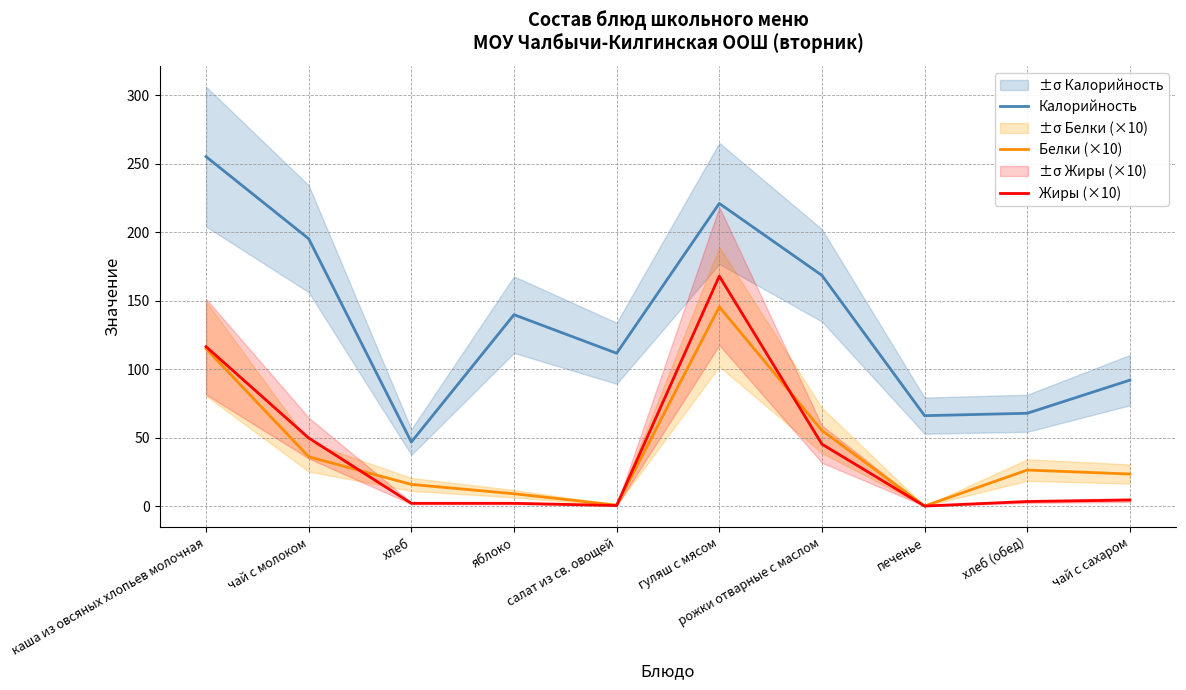

Which series has the largest range (max minus min)?

Калорийность